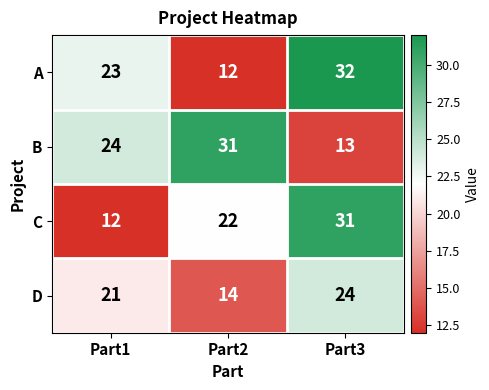

At which label is A closest to 22?

Part1